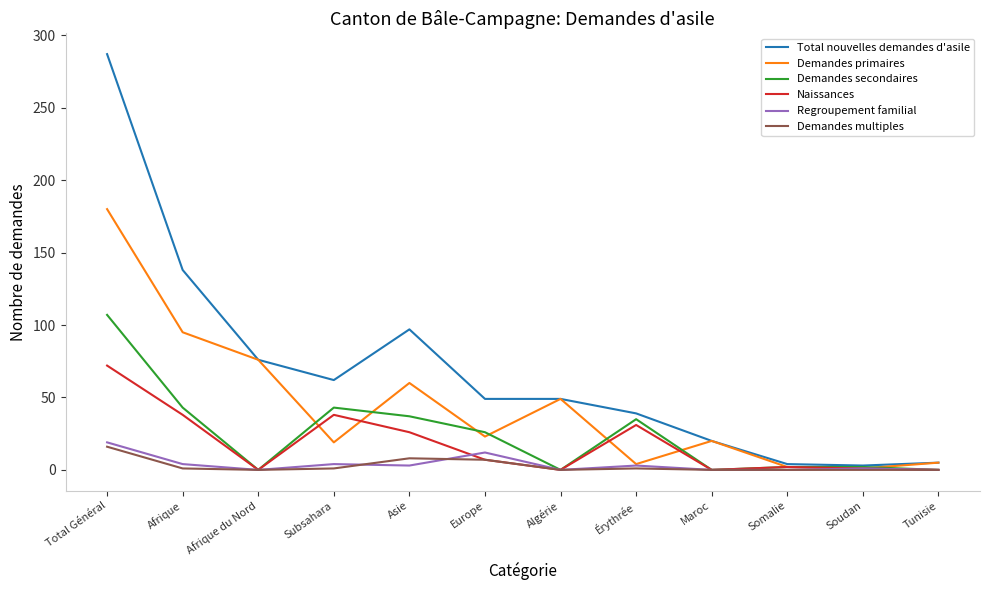

What is the total value across all series at Total Général?

681